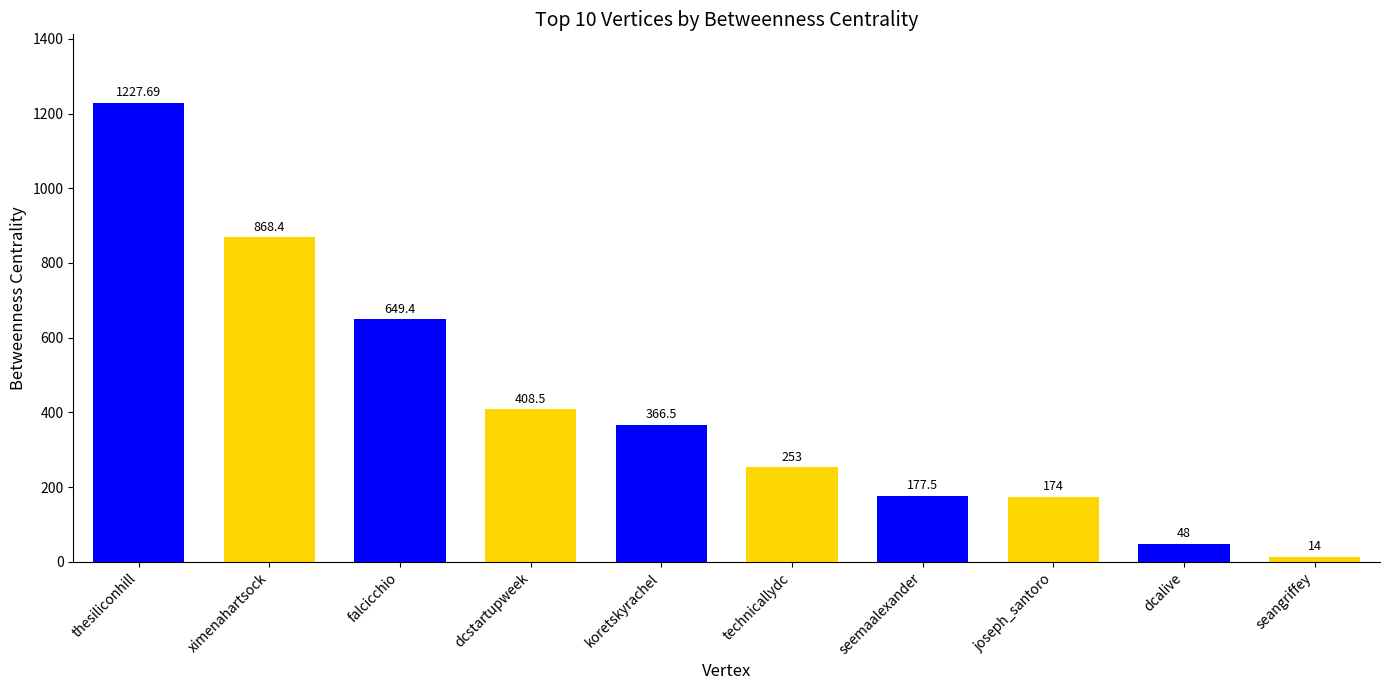

Read the value at technicallydc.

253.0